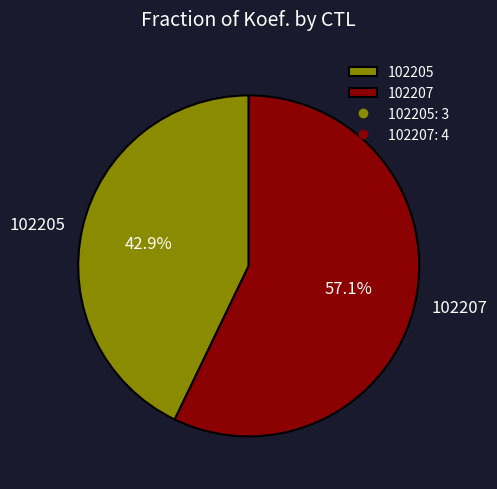

Rank the categories by value from highest to lowest.

102207, 102205